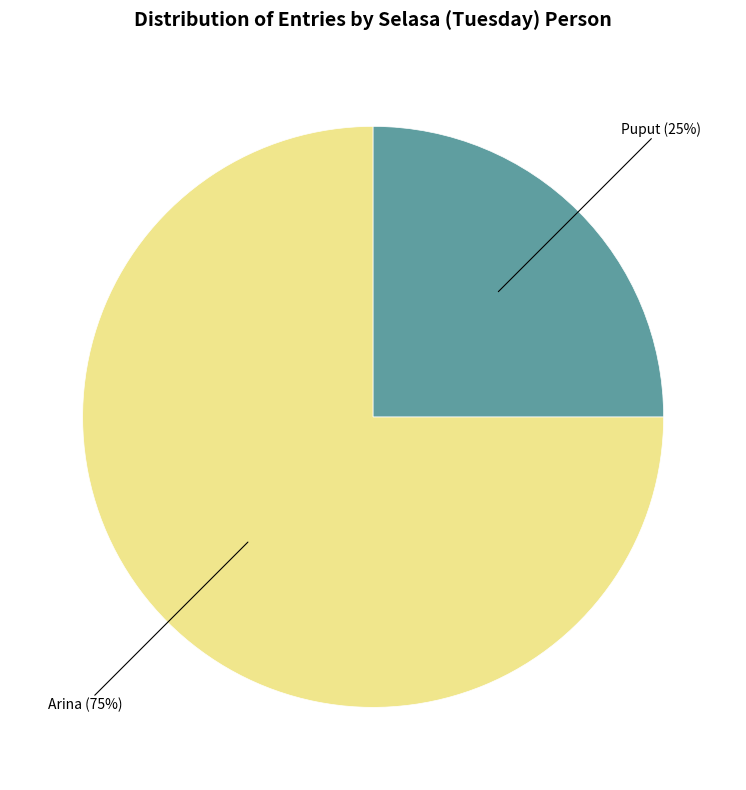

How many segments does this pie chart have?

2